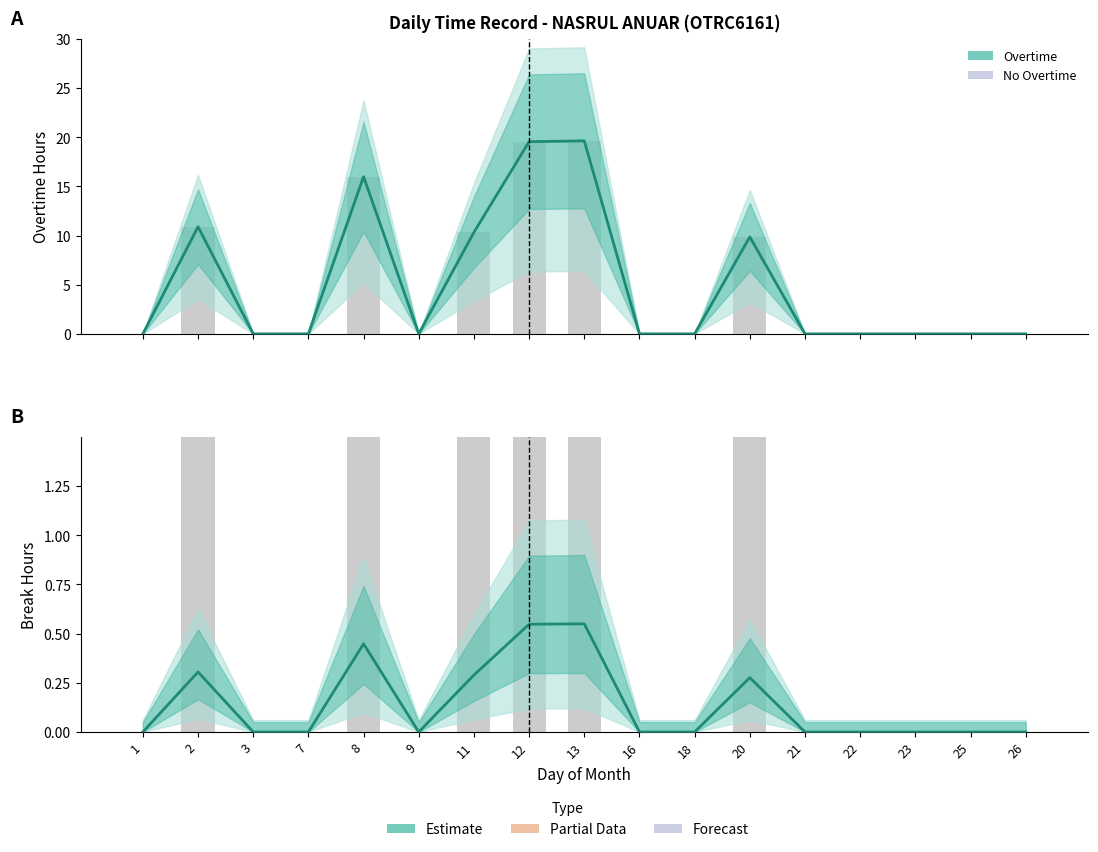

Which series changed the most between 7 and 8?

Overtime Hours